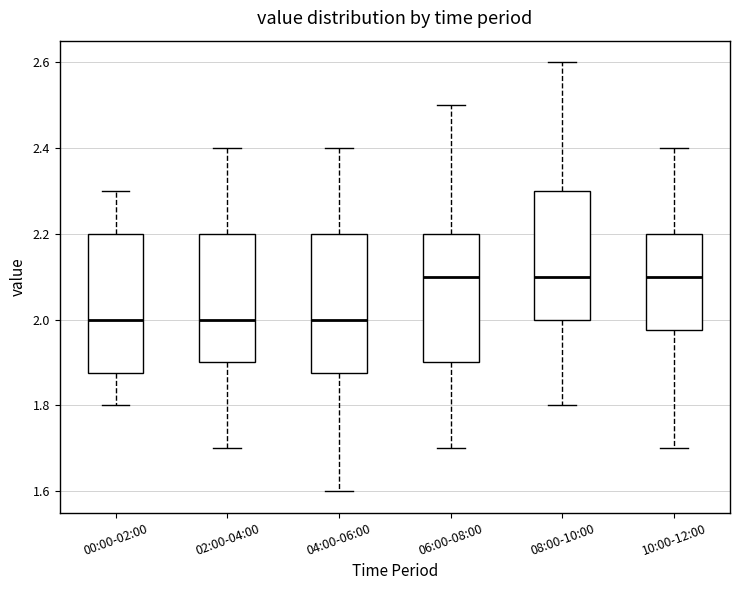

Reading left to right, read every box against the y-axis: the position of its median line, the range the box covers, and the ends of its whiskers. The values are not printed on the chart, so give them approximately, as read against the axis.

00:00-02:00: median 2.00, box 1.88 to 2.20, whiskers 1.80 to 2.30
02:00-04:00: median 2.00, box 1.90 to 2.20, whiskers 1.70 to 2.40
04:00-06:00: median 2.00, box 1.88 to 2.20, whiskers 1.60 to 2.40
06:00-08:00: median 2.10, box 1.90 to 2.20, whiskers 1.70 to 2.50
08:00-10:00: median 2.10, box 2.00 to 2.30, whiskers 1.80 to 2.60
10:00-12:00: median 2.10, box 1.98 to 2.20, whiskers 1.70 to 2.40